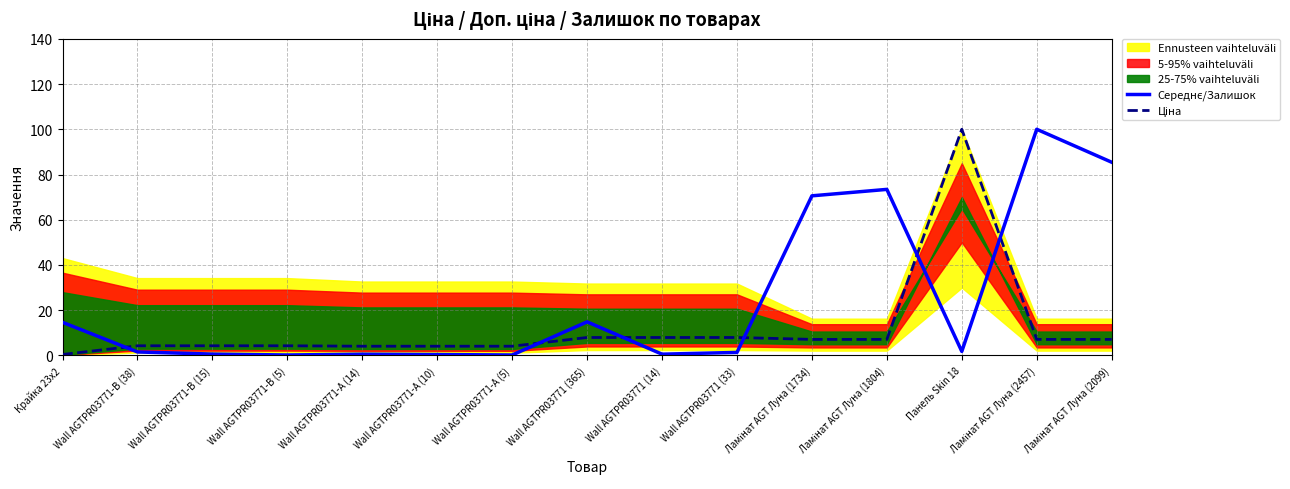

True or false: Середнє/Залишок has more than 1 interior local peaks.

True